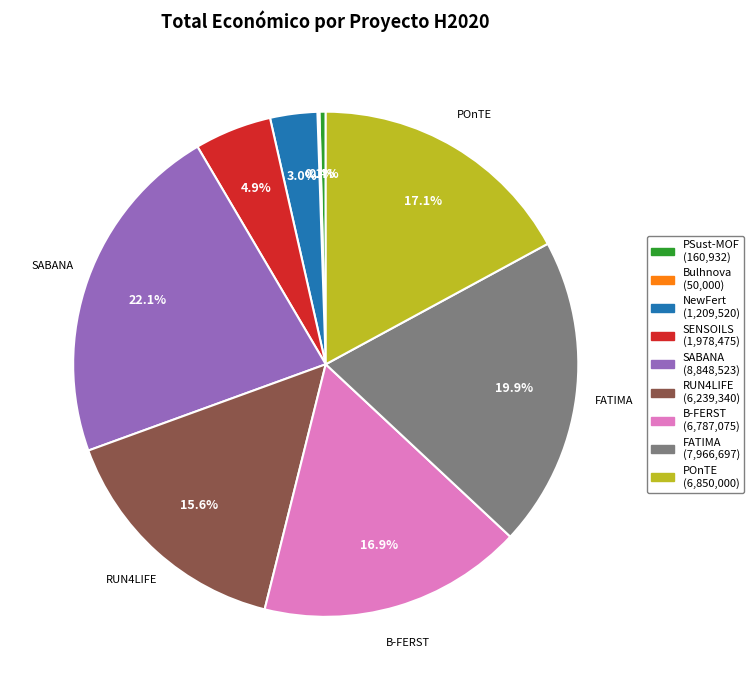

Is there any slice that represents more than half of the pie?

No